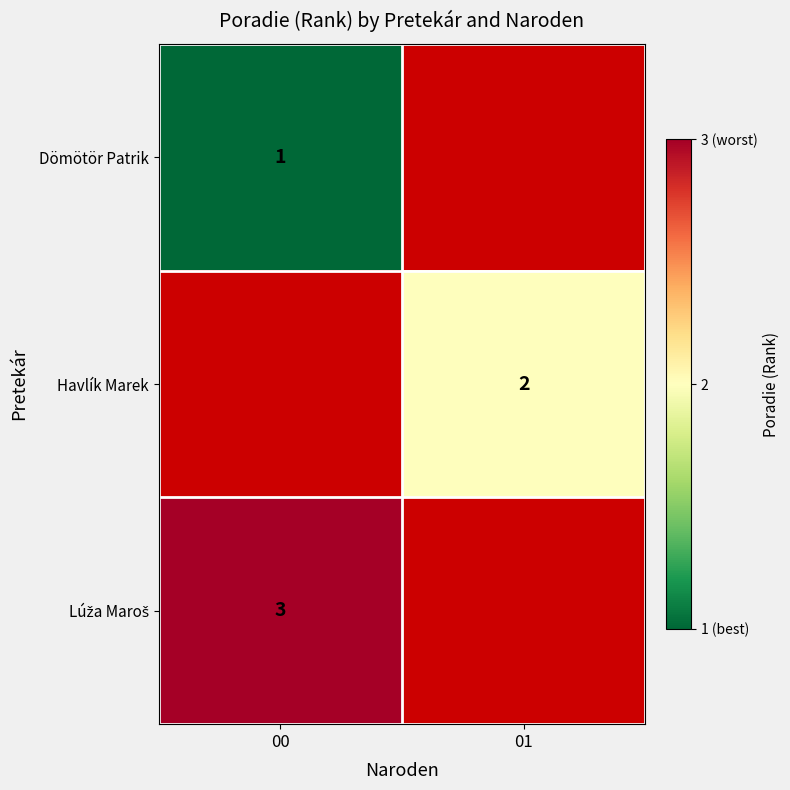

Is it true that Havlík Marek equals 2 at 01?

True